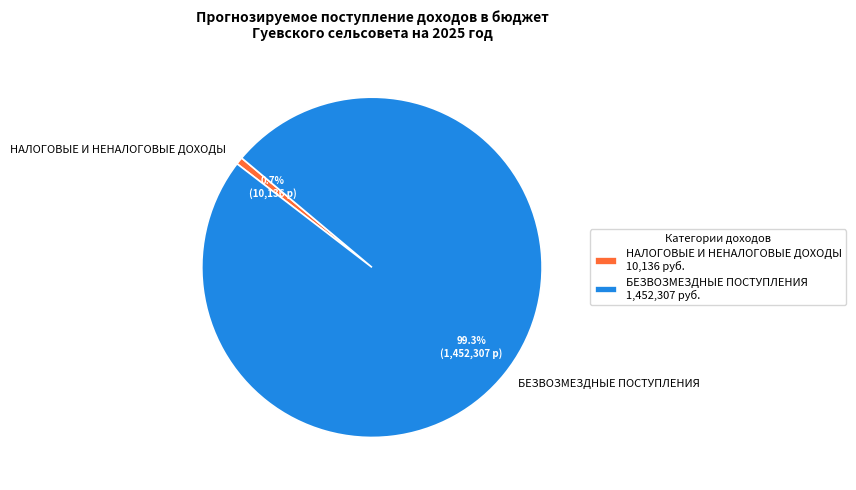

Which slice is the largest?

БЕЗВОЗМЕЗДНЫЕ ПОСТУПЛЕНИЯ